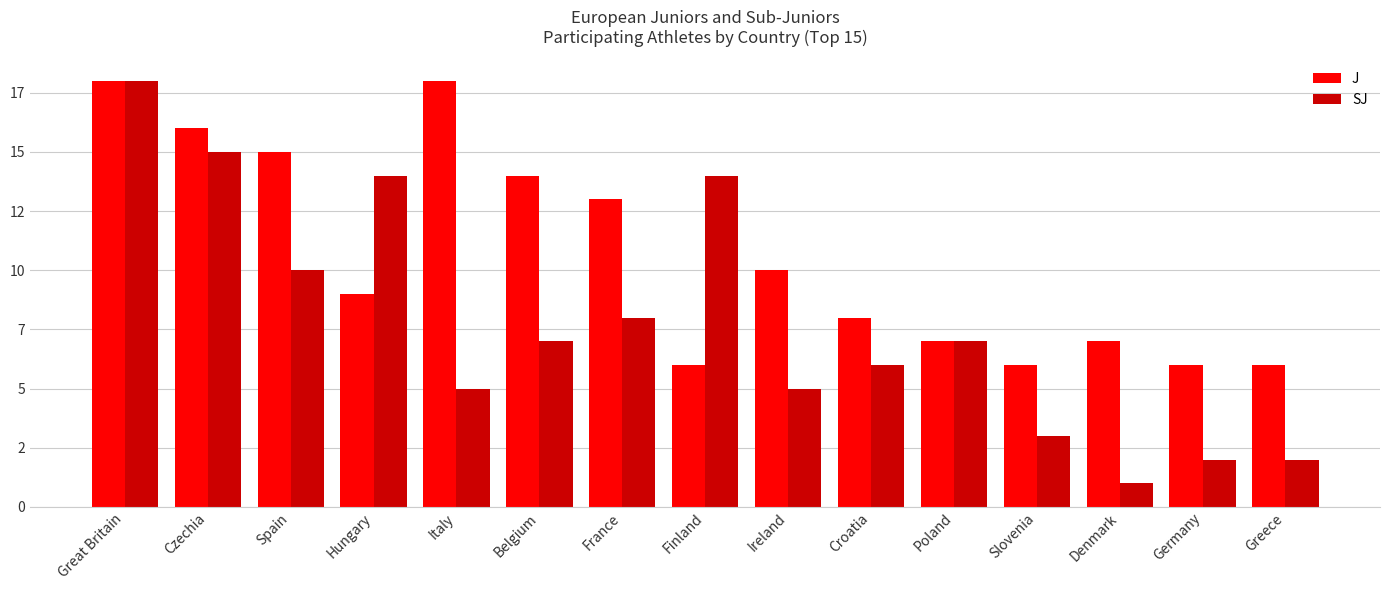

Are the bars grouped side by side (vs. stacked)?

Yes